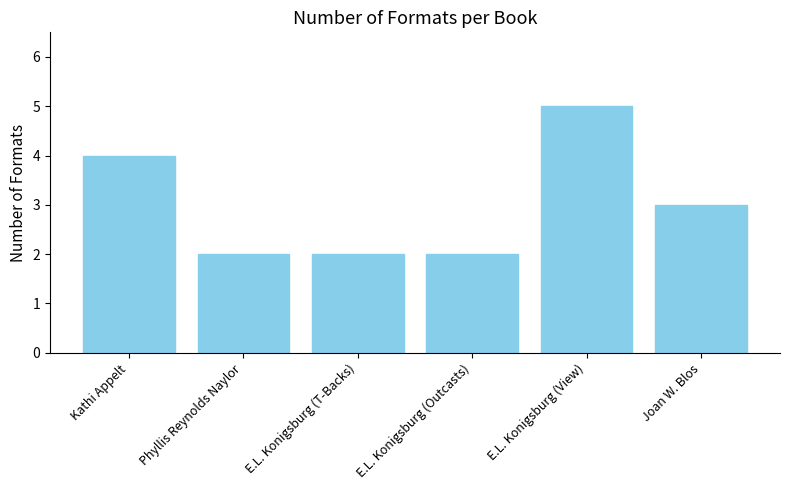

What is the label of the 5th bar from the left?

E.L. Konigsburg (View)